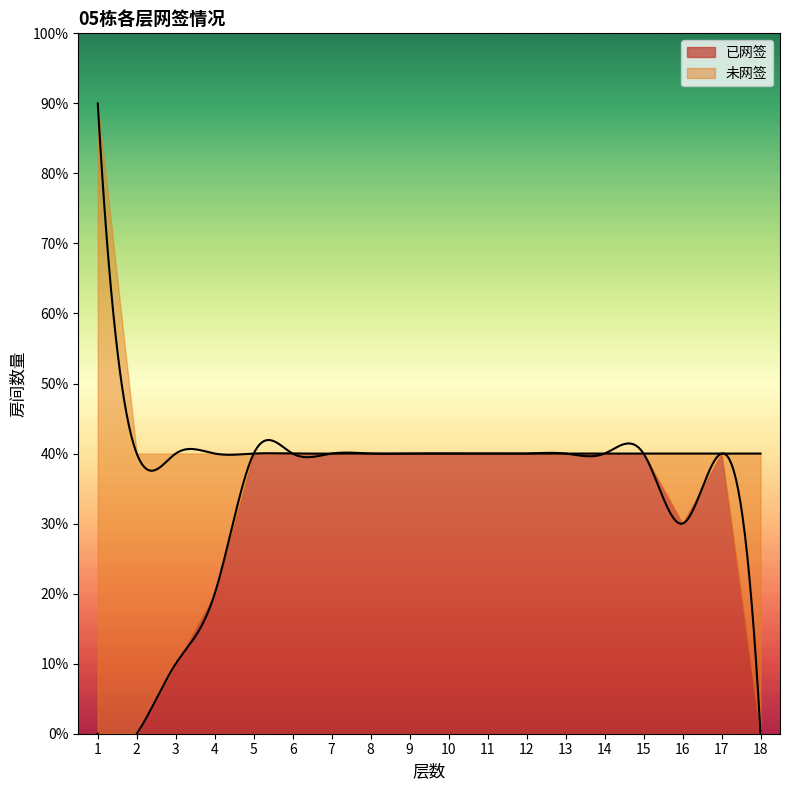

Count the number of categories in the chart.

18